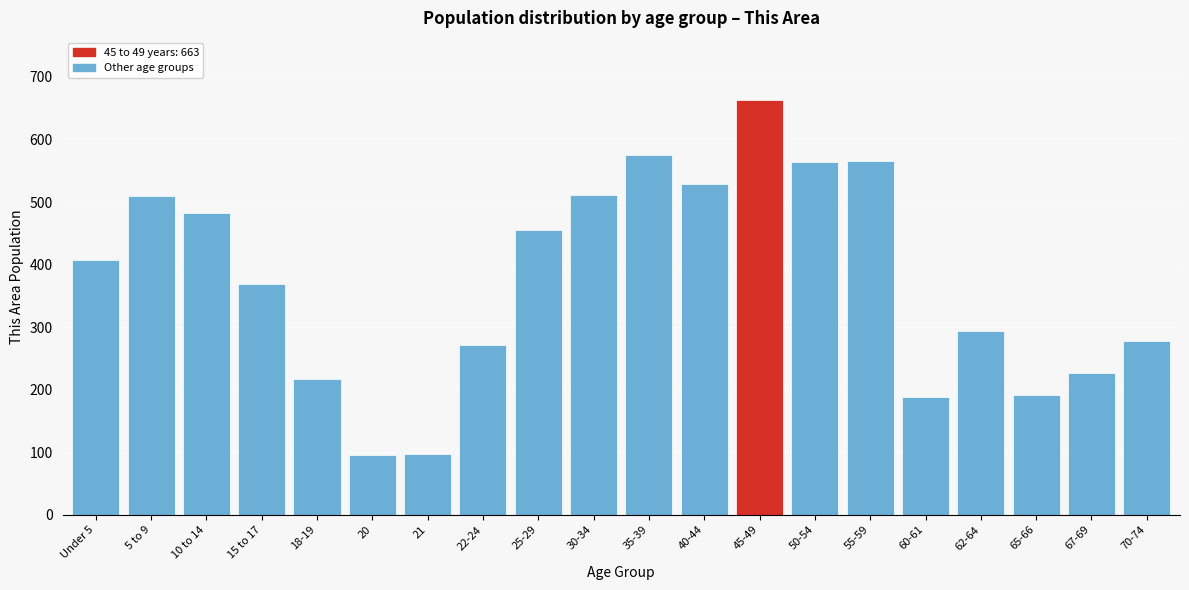

At which label is the value closest to 379?

15 to 17